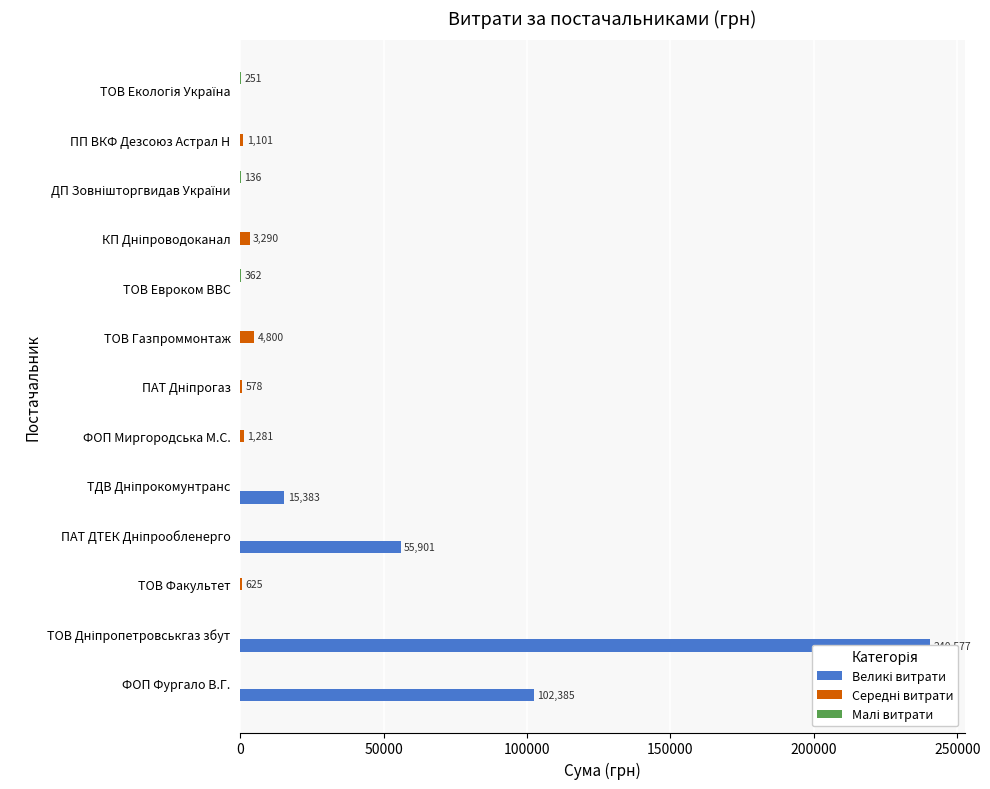

Which series changed the most between ТОВ Факультет and ПП ВКФ Дезсоюз Астрал Н?

Середні витрати